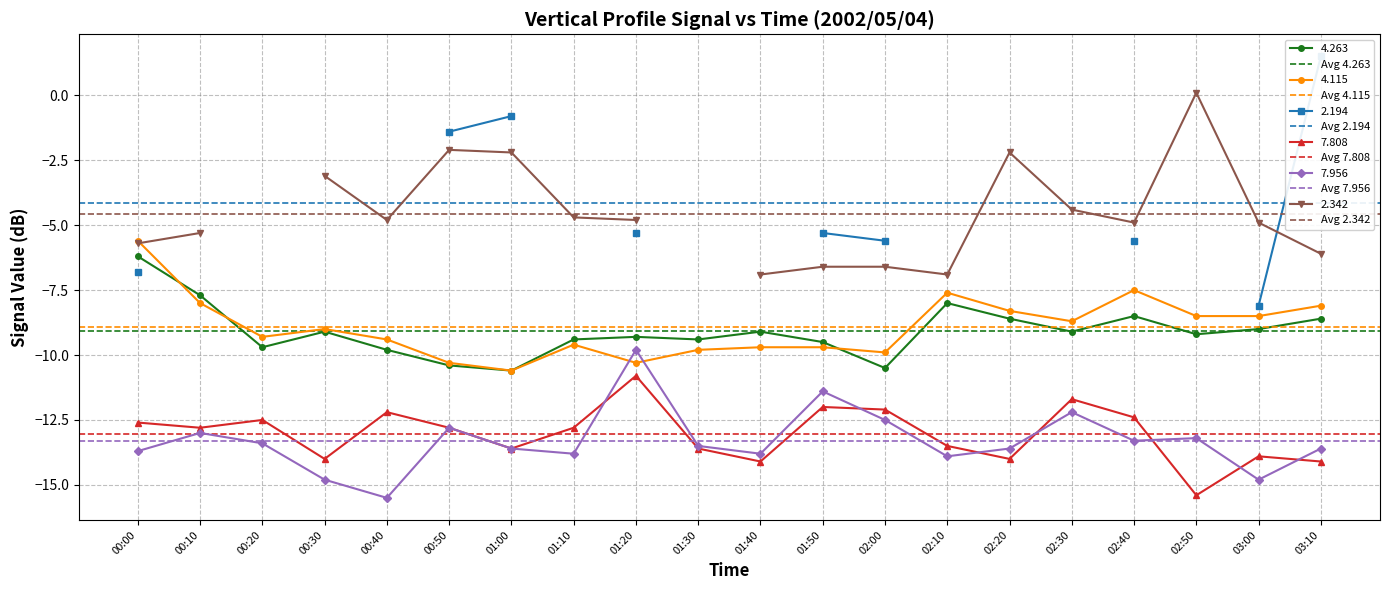

How many lines are shown in the chart?

6